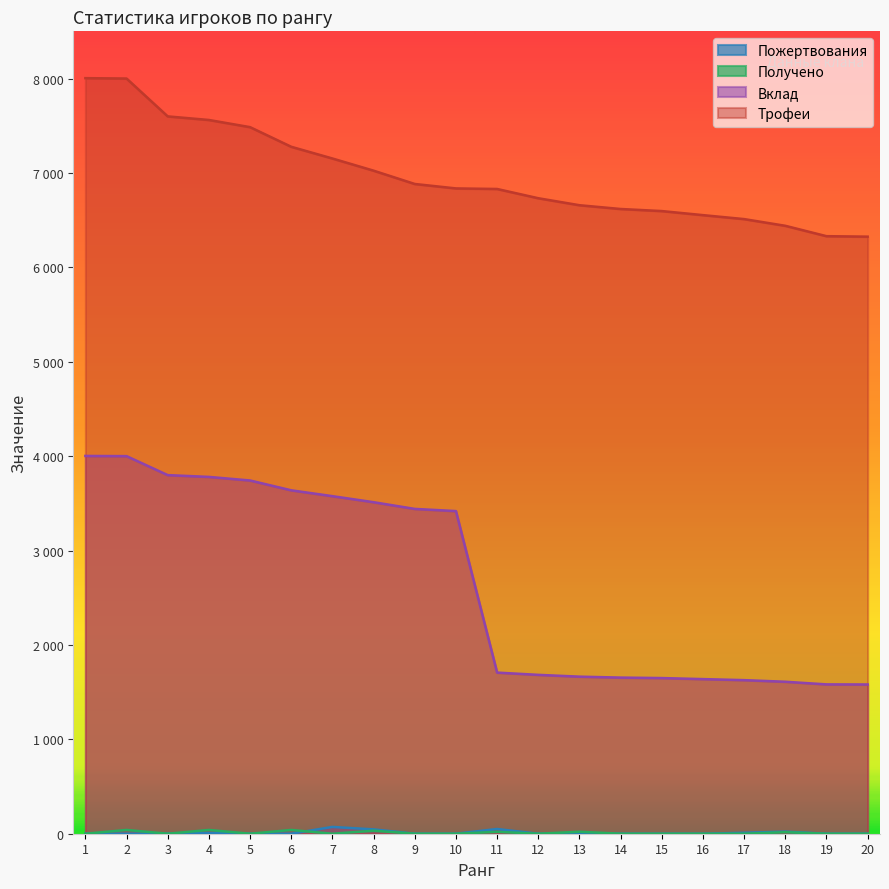

What is the value of the Трофеи point at the 3rd from the left?

7599